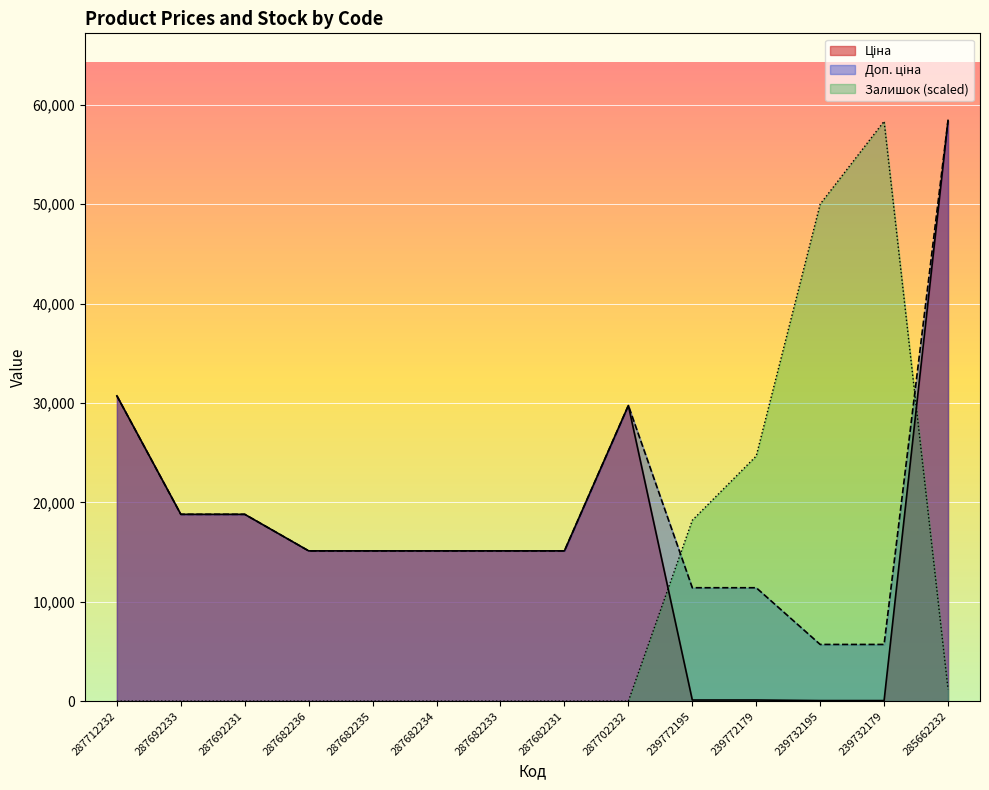

How many intersections are there between Залишок and Доп. ціна?

2